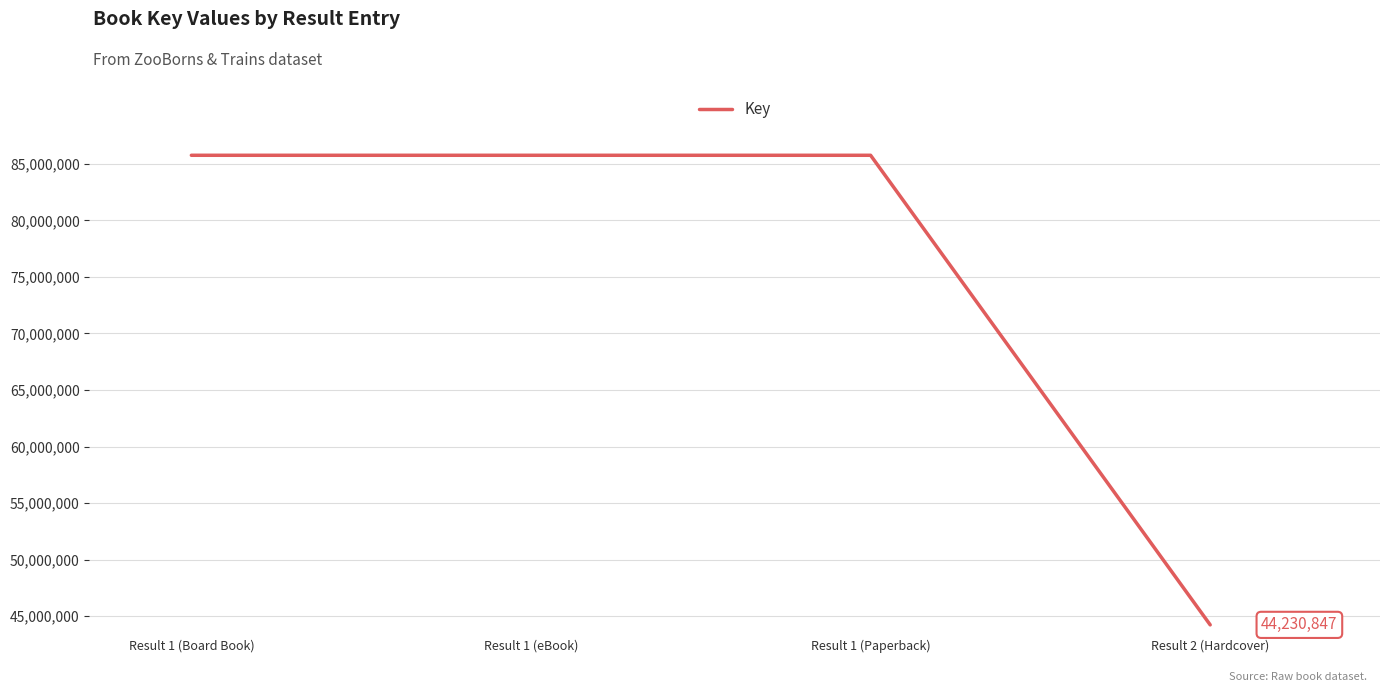

Which has a higher value, Result 2 (Hardcover) or Result 1 (Board Book)?

Result 1 (Board Book)